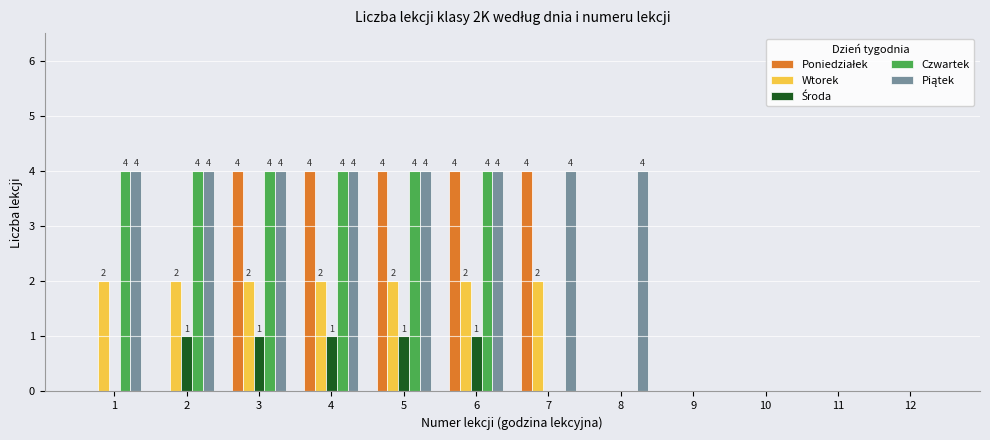

What is the total value across all series at 1?

10